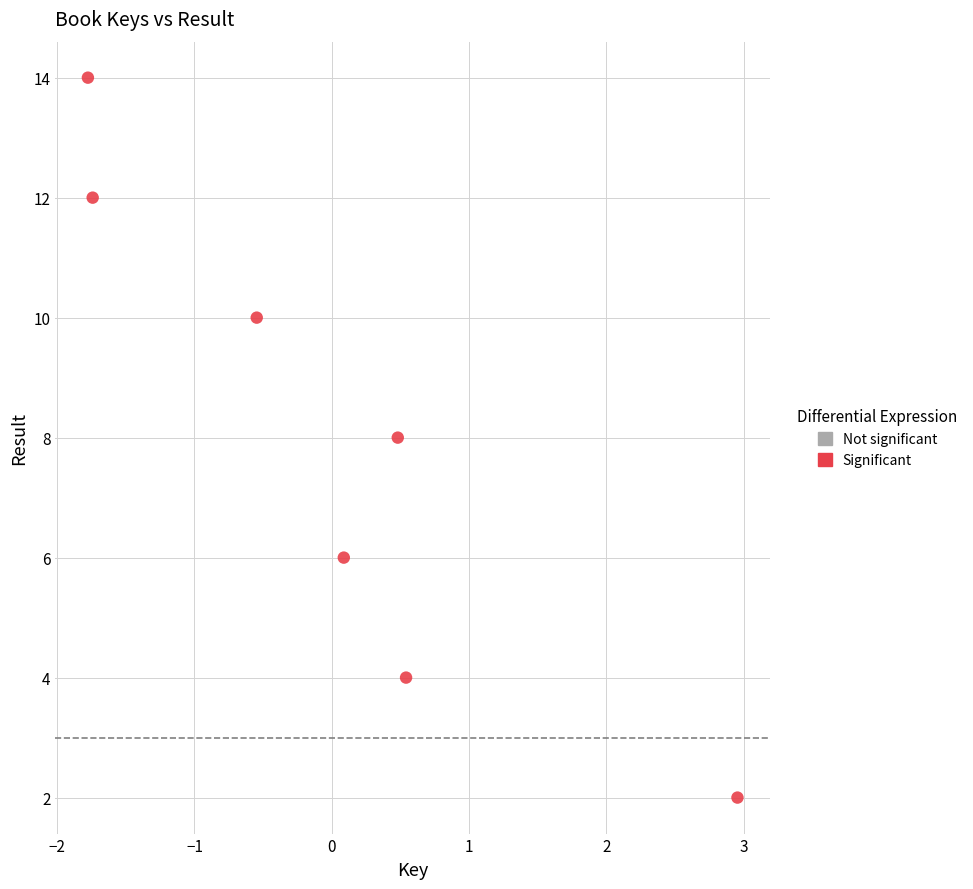

What is the range of Y values (max minus min)?

12